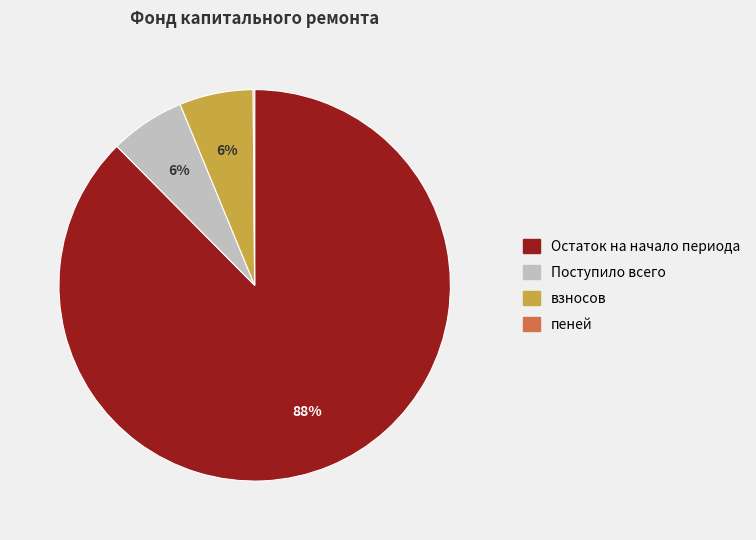

Between Остаток на начало периода and Поступило всего, which is larger?

Остаток на начало периода